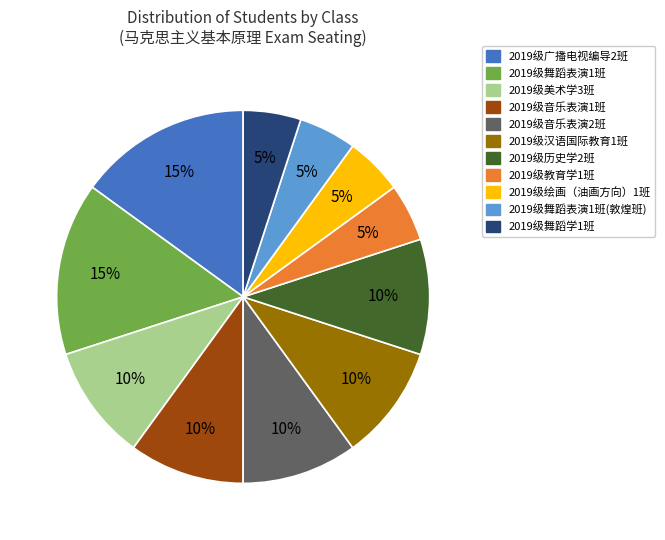

To the nearest percent, what portion does 2019级音乐表演1班 represent?

10%